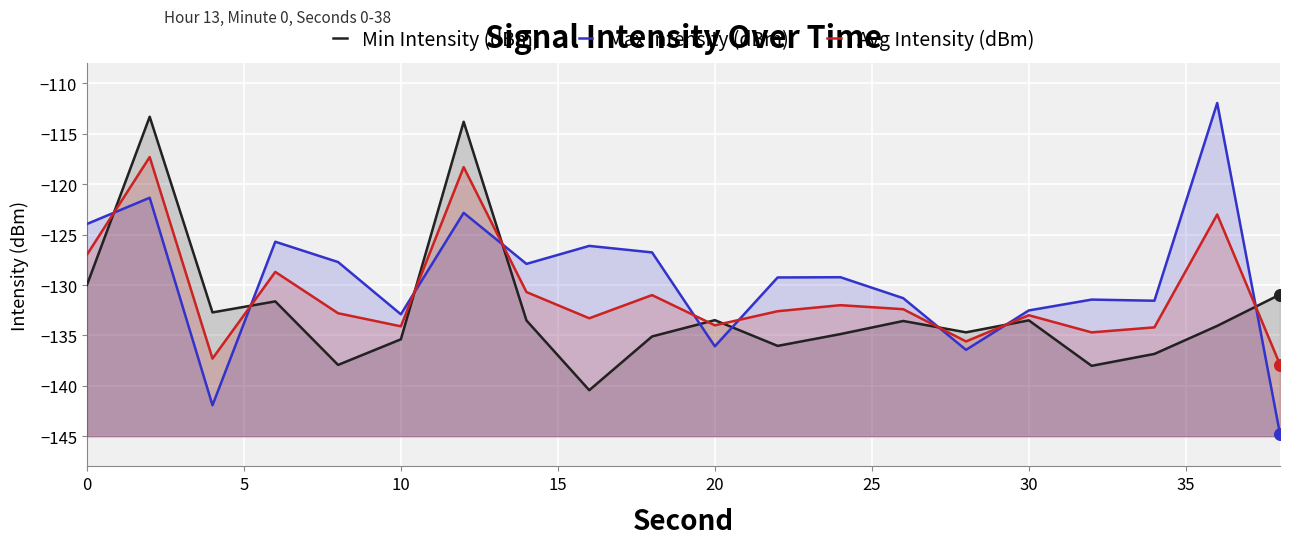

What are all the series names shown in the legend?

Min Intensity (dBm), Max Intensity (dBm), Avg Intensity (dBm)